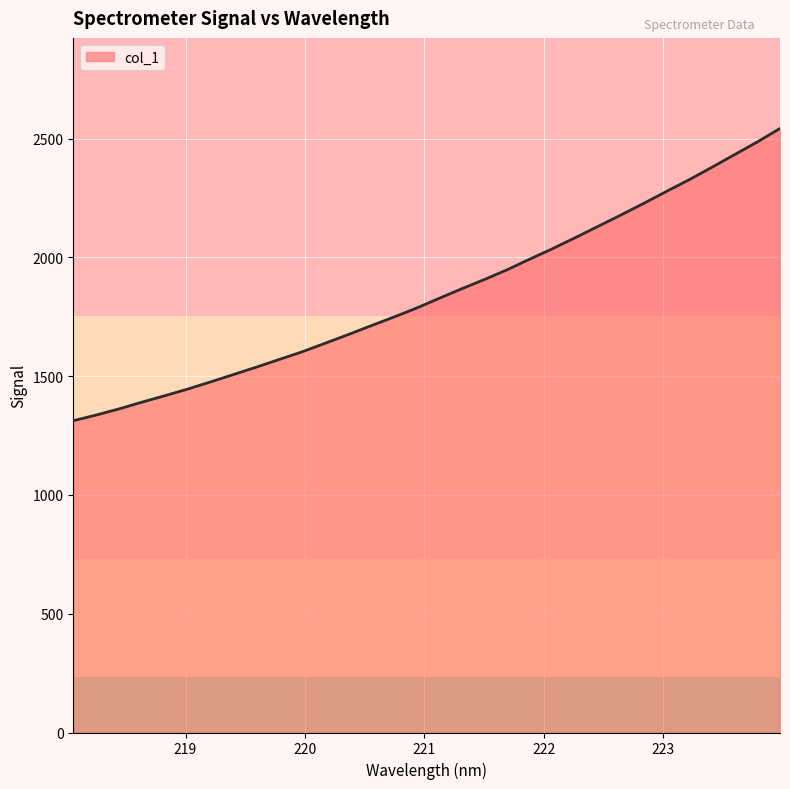

What is the greatest value displayed?

2543.0